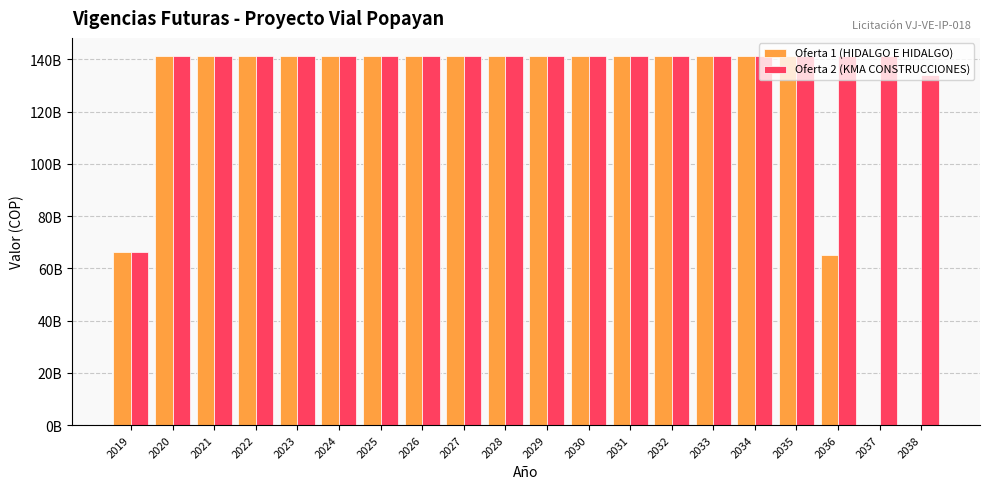

Does the chart contain stacked bars?

No